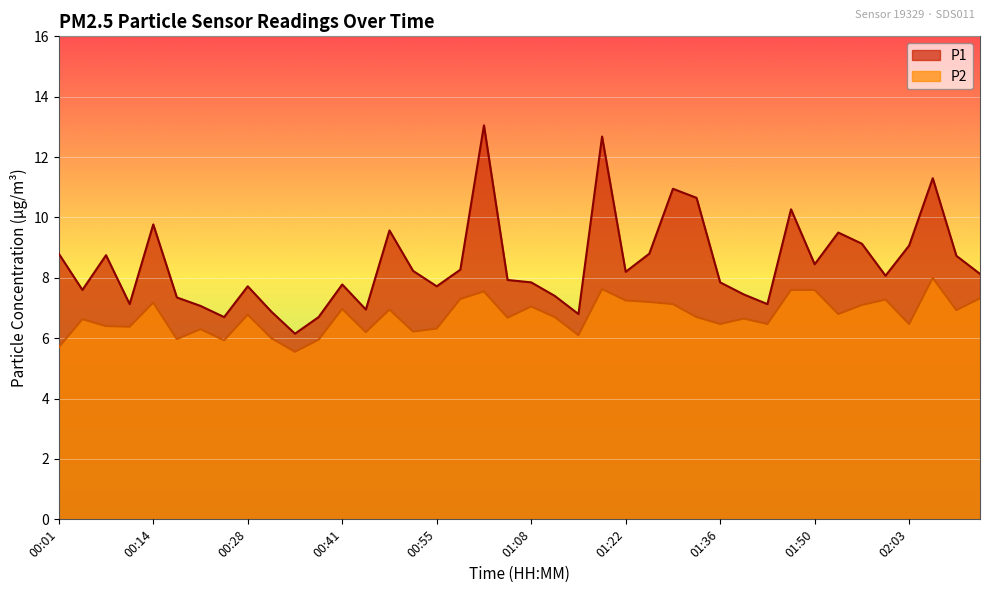

Reading right to left, extract all data points from this chart.

P1: 8.1	8.7	11.3	9.1	8.1	9.1	9.5	8.4	10.3	7.1	7.5	7.8	10.7	10.9	8.8	8.2	12.7	6.8	7.4	7.8	7.9	13.1	8.3	7.7	8.2	9.6	7.0	7.8	6.7	6.2	6.9	7.7	6.7	7.1	7.3	9.8	7.1	8.8	7.6	8.8
P2: 7.3	6.9	8.0	6.5	7.3	7.1	6.8	7.6	7.6	6.5	6.7	6.5	6.7	7.1	7.2	7.2	7.6	6.1	6.7	7.0	6.7	7.5	7.3	6.3	6.2	7.0	6.2	7.0	6.0	5.5	6.0	6.8	5.9	6.3	6.0	7.2	6.4	6.4	6.6	5.7